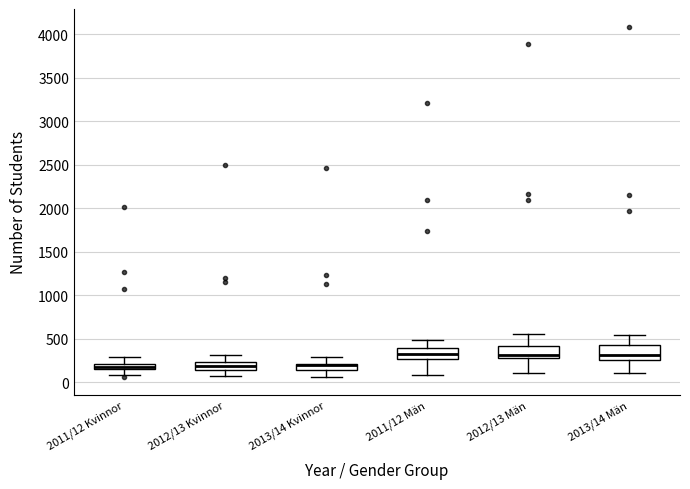

Where does the lower whisker of the box for 2012/13 Män end on the y-axis? The values are not printed on the chart, so give them approximately, as read against the axis.

100